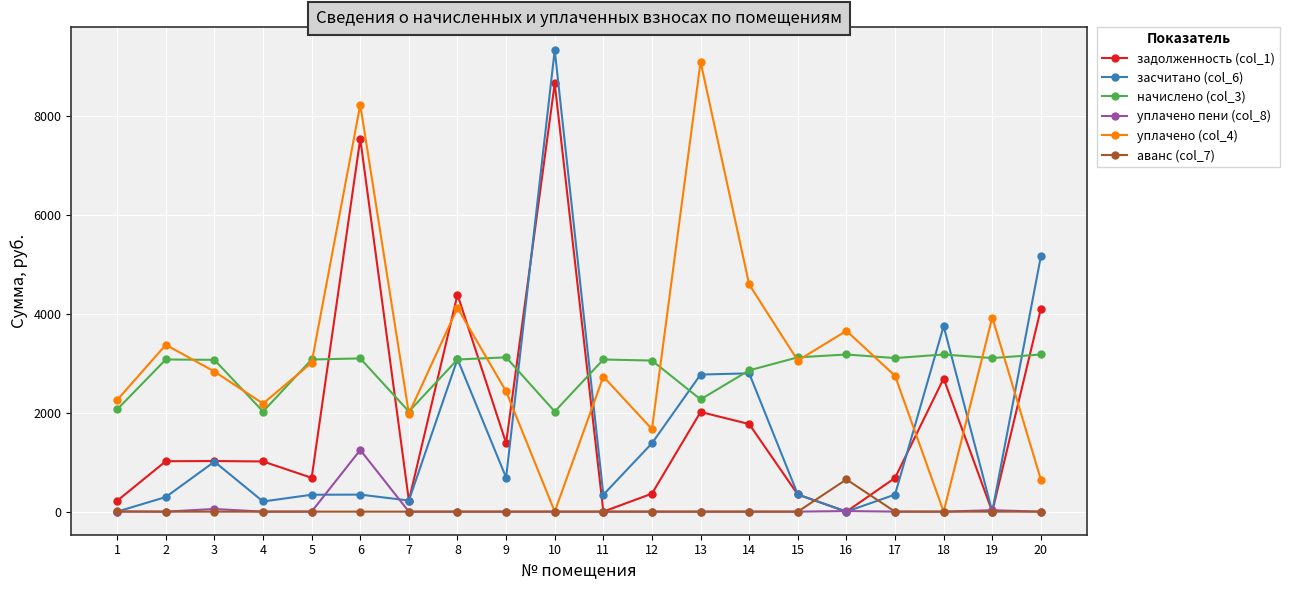

What is the spread (max minus min) of values at 2?

3370.7